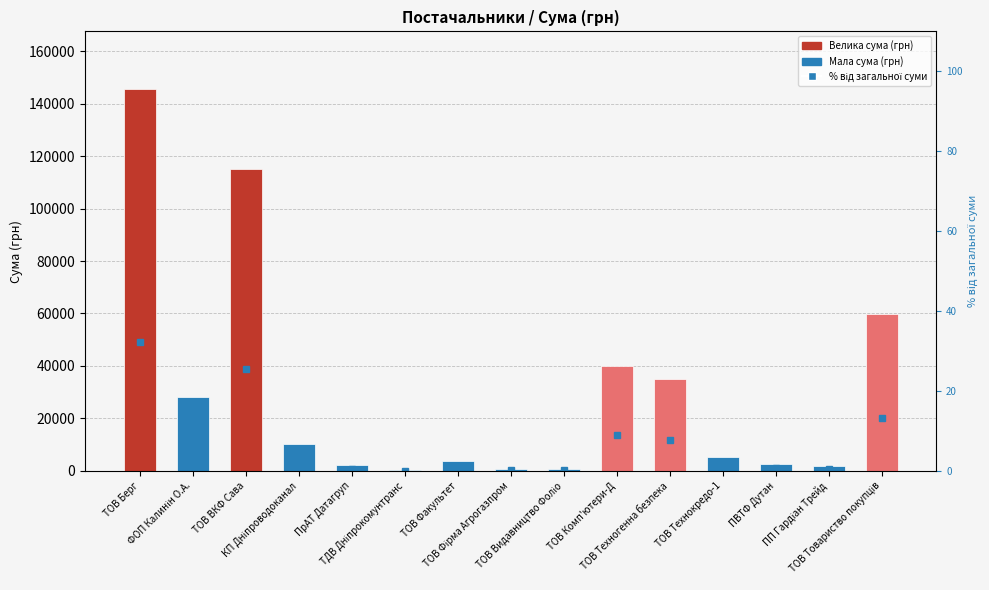

Reading right to left, list all the values displayed in this chart.

СУМА (ГРН): ТОВ Товариство покупців=59972.0	ПП Гардіан Трейд=1920.0	ПВТФ Дутан=2796.0	ТОВ Технокредо-1=5339.4	ТОВ Техногенна безпека=35000.0	ТОВ Комп'ютери-Д=40000.0	ТОВ Видавництво Фоліо=716.0	ТОВ Фірма Агрогазпром=585.8	ТОВ Факультет=3579.0	ТДВ Дніпрокомунтранс=226.1	ПрАТ Датагруп=2124.3	КП Дніпроводоканал=10281.8	ТОВ ВКФ Сава=114991.9	ФОП Калинін О.А.=28000.0	ТОВ Берг=145693.0
% від загальної суми: ТОВ Товариство покупців=13.3	ПП Гардіан Трейд=0.4	ПВТФ Дутан=0.6	ТОВ Технокредо-1=1.2	ТОВ Техногенна безпека=7.8	ТОВ Комп'ютери-Д=8.9	ТОВ Видавництво Фоліо=0.2	ТОВ Фірма Агрогазпром=0.1	ТОВ Факультет=0.8	ТДВ Дніпрокомунтранс=0.1	ПрАТ Датагруп=0.5	КП Дніпроводоканал=2.3	ТОВ ВКФ Сава=25.5	ФОП Калинін О.А.=6.2	ТОВ Берг=32.3